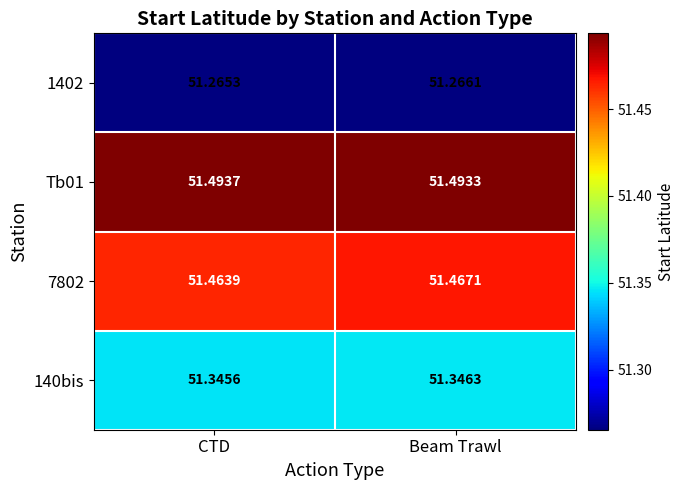

Where is 1402 nearest to the value 51?

CTD